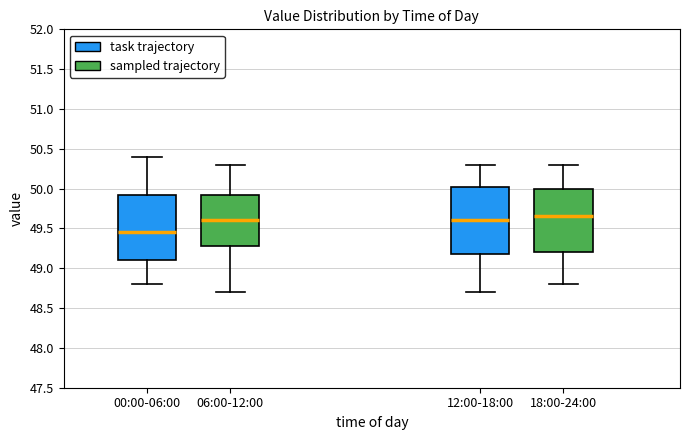

Reading left to right, read every box against the y-axis: the position of its median line, the range the box covers, and the ends of its whiskers. The values are not printed on the chart, so give them approximately, as read against the axis.

00:00-06:00: median 49.45, box 49.10 to 49.95, whiskers 48.80 to 50.40
06:00-12:00: median 49.60, box 49.30 to 49.95, whiskers 48.70 to 50.30
12:00-18:00: median 49.60, box 49.20 to 50.05, whiskers 48.70 to 50.30
18:00-24:00: median 49.65, box 49.20 to 50.00, whiskers 48.80 to 50.30